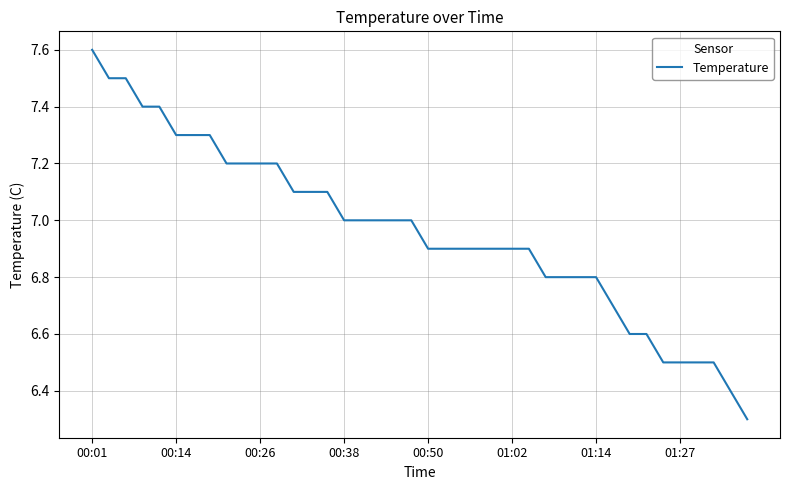

What is the difference between the maximum and minimum values?

1.3